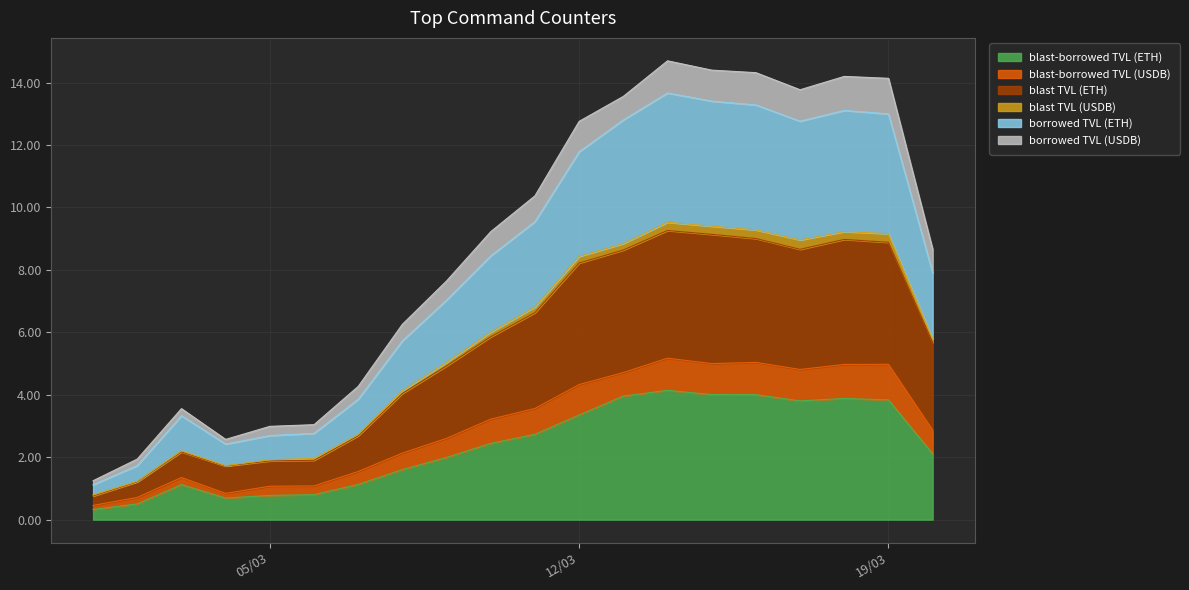

What position from the right is 18/03/2024?

3